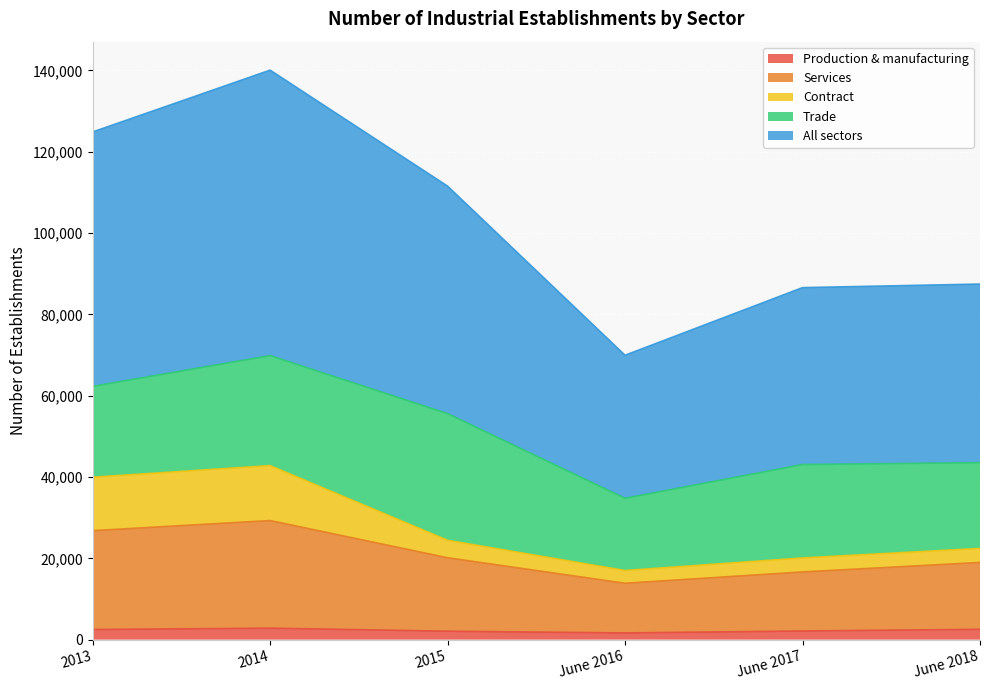

What is the sum of the All sectors values at June 2016 and 2013?

194789